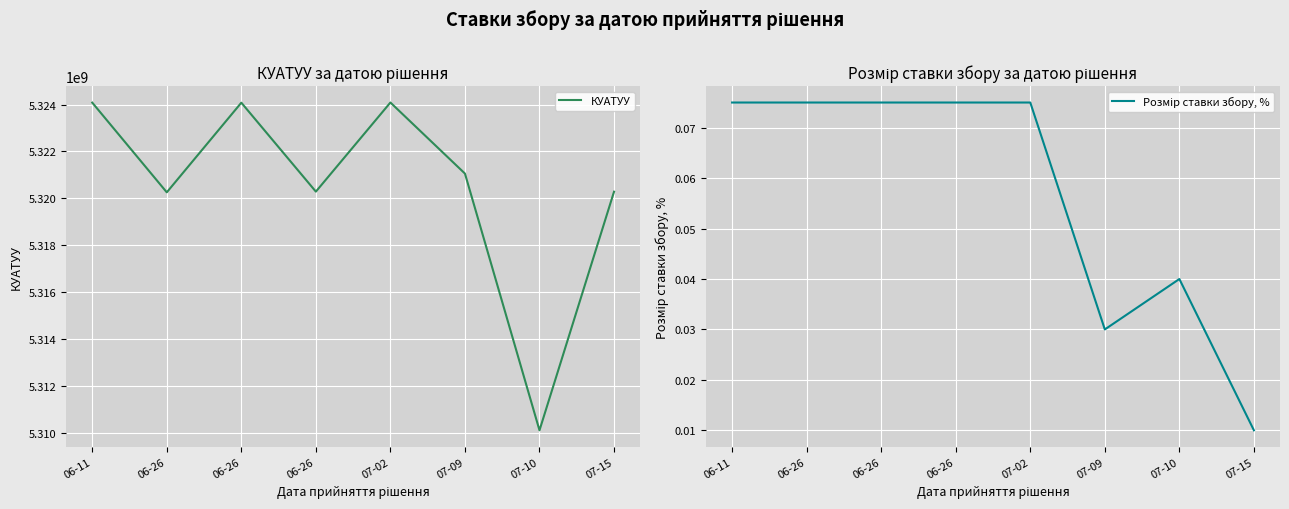

What is the sum of the КУАТУУ values at 07-09 and 07-02?

10645142800